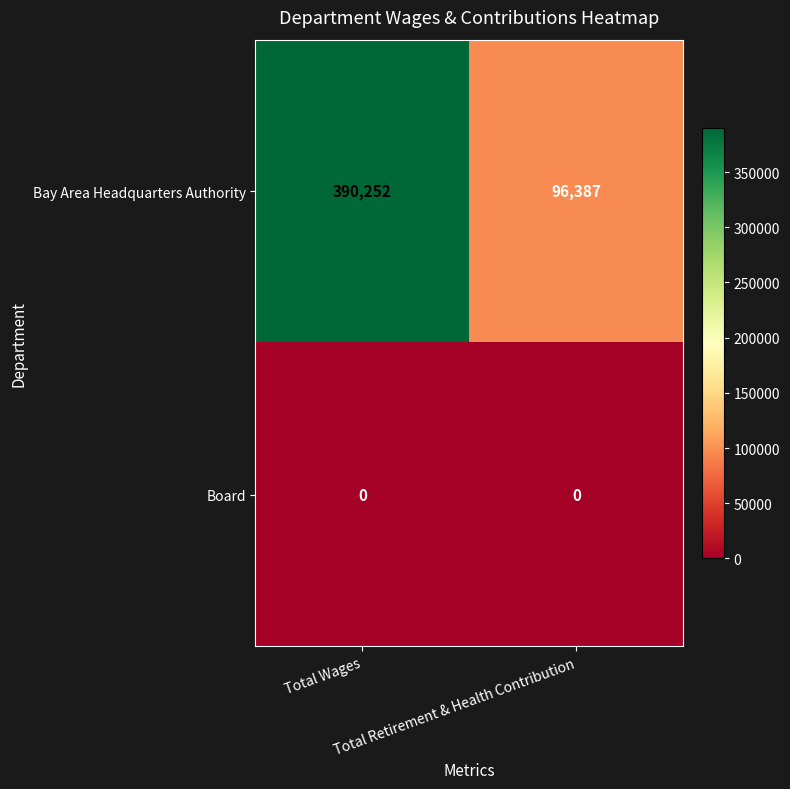

What is the minimum value for Bay Area Headquarters Authority?

96387